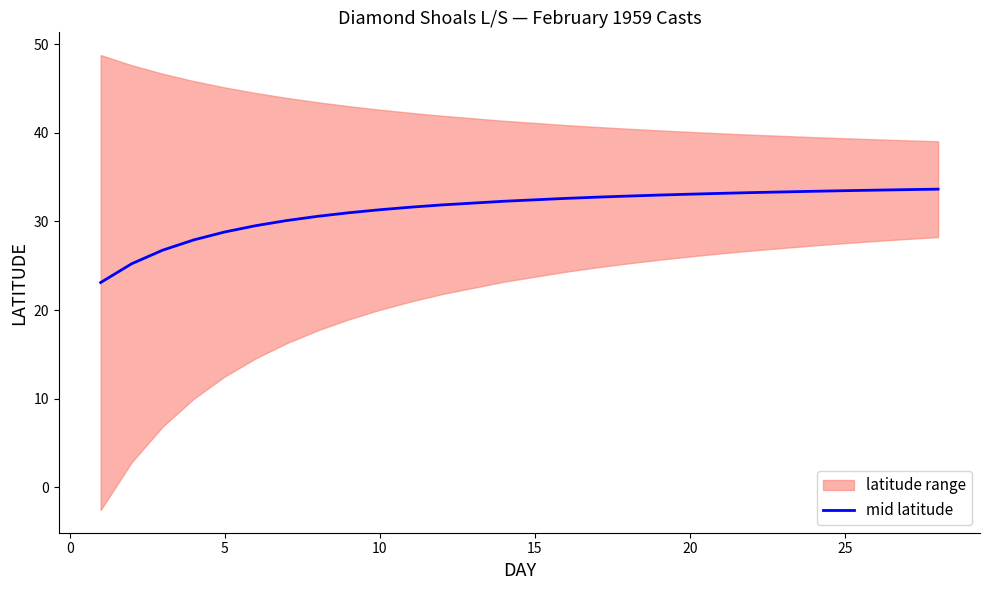

Reading left to right, what are all the values shown in this chart?

23.1	25.2	26.8	27.9	28.8	29.5	30.1	30.6	31.0	31.3	31.6	31.9	32.3	32.6	32.7	32.9	33.0	33.1	33.2	33.3	33.4	33.5	33.5	33.6	33.7